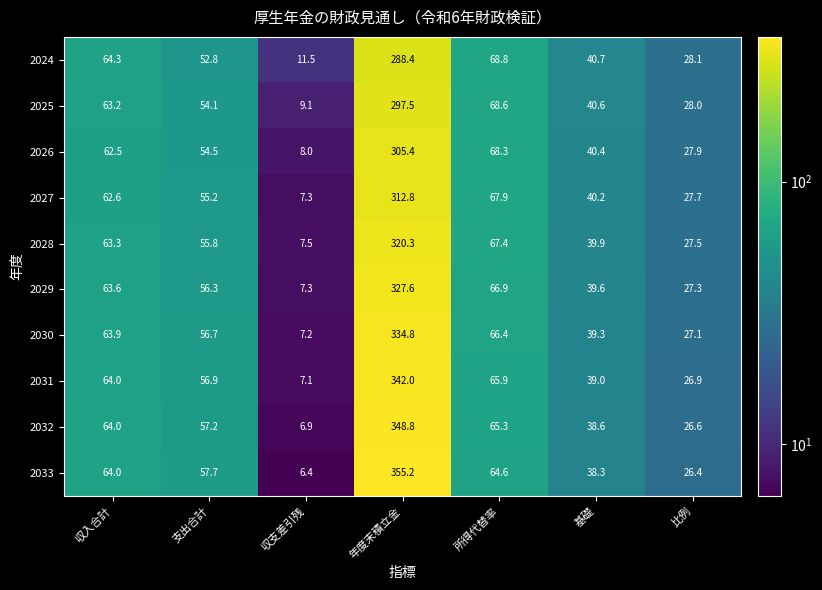

How many values in the 2027 series exceed 55?

4